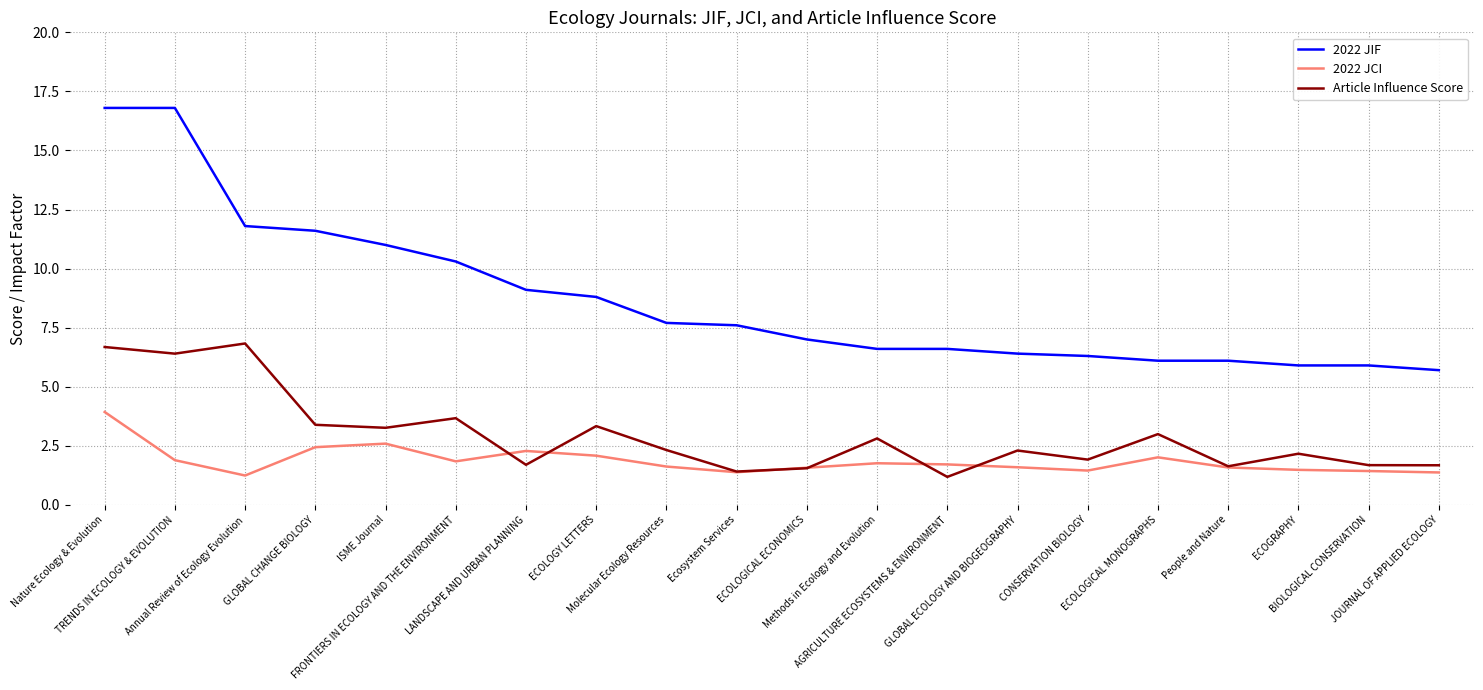

Which series has the largest range (max minus min)?

2022 JIF